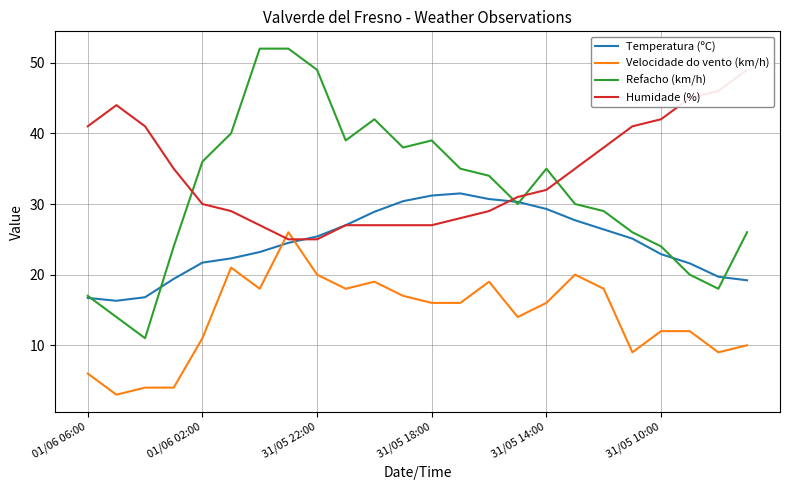

What is the maximum value for Refacho (km/h)?

52.0